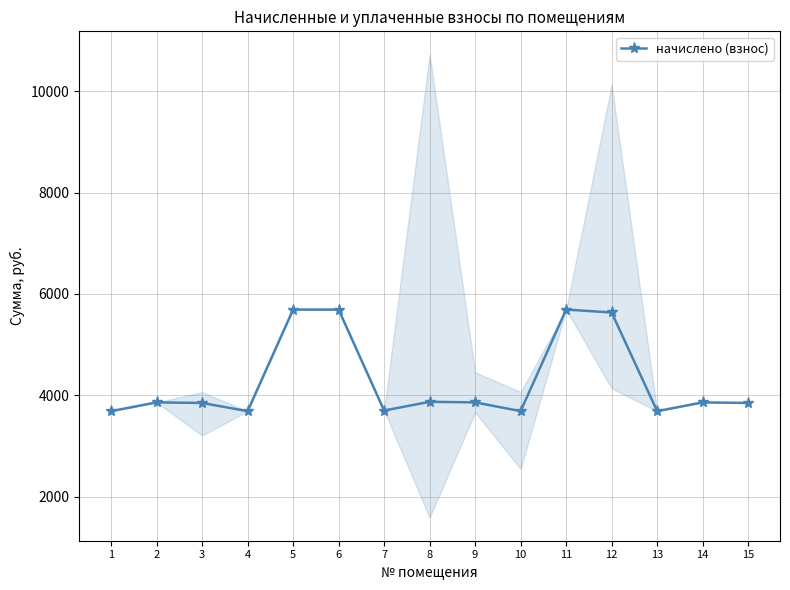

True or false: the data has more than 2 interior local peaks.

True